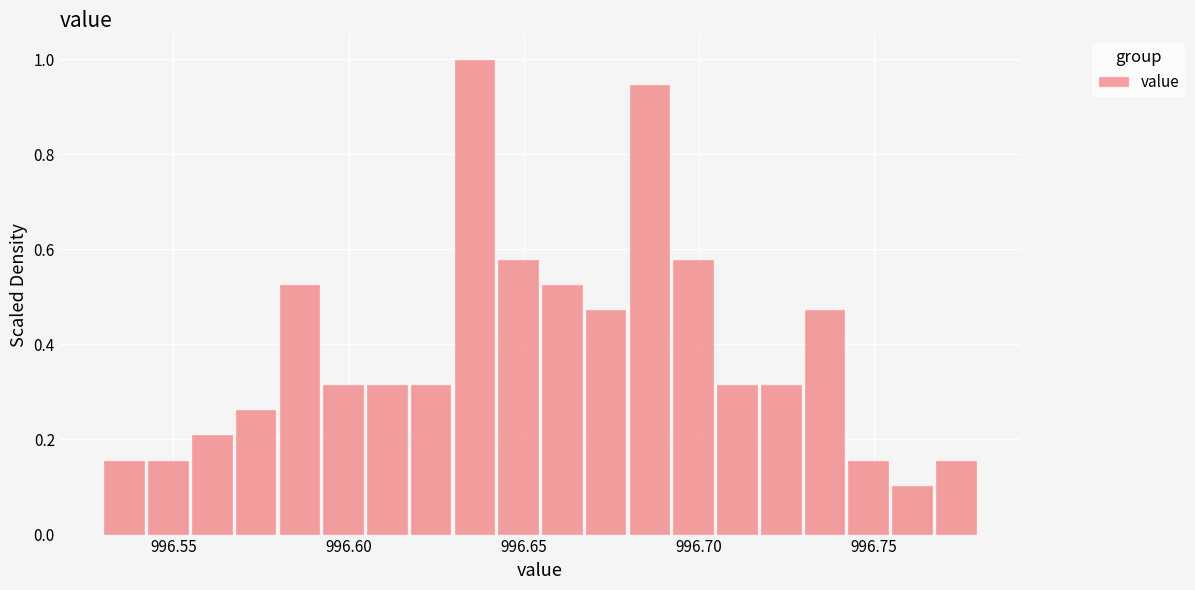

Read against the x-axis, roughly where is the centre of the tallest bar?

996.635